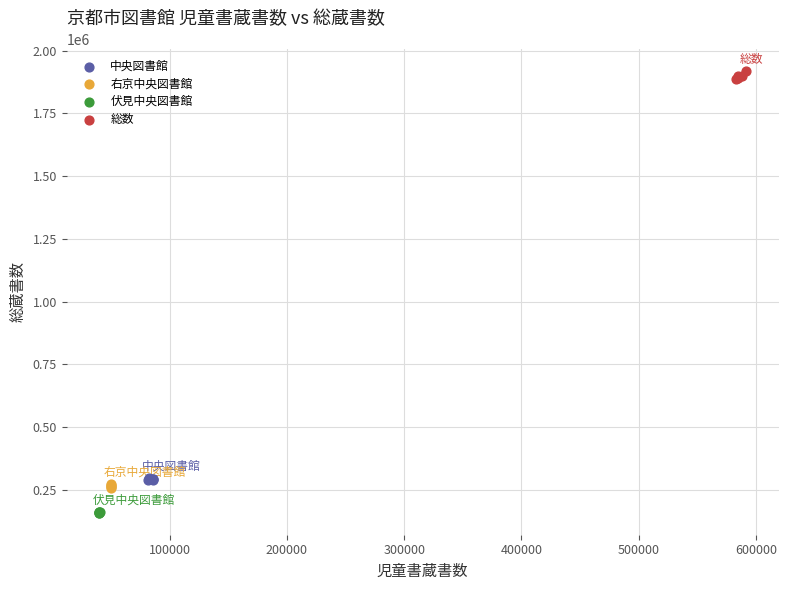

Which series reaches the minimum Y coordinate?

伏見中央図書館